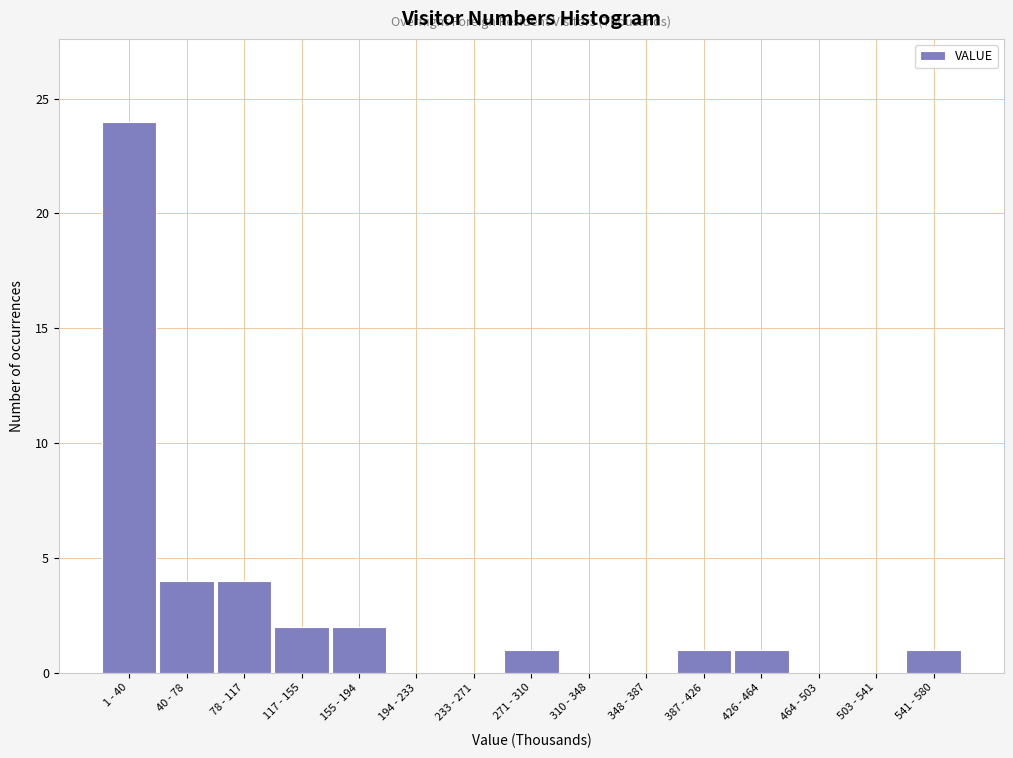

Reading right to left, list all the values displayed in this chart.

541 - 580=1	503 - 541=0	464 - 503=0	426 - 464=1	387 - 426=1	348 - 387=0	310 - 348=0	271 - 310=1	233 - 271=0	194 - 233=0	155 - 194=2	117 - 155=2	78 - 117=4	40 - 78=4	1 - 40=24